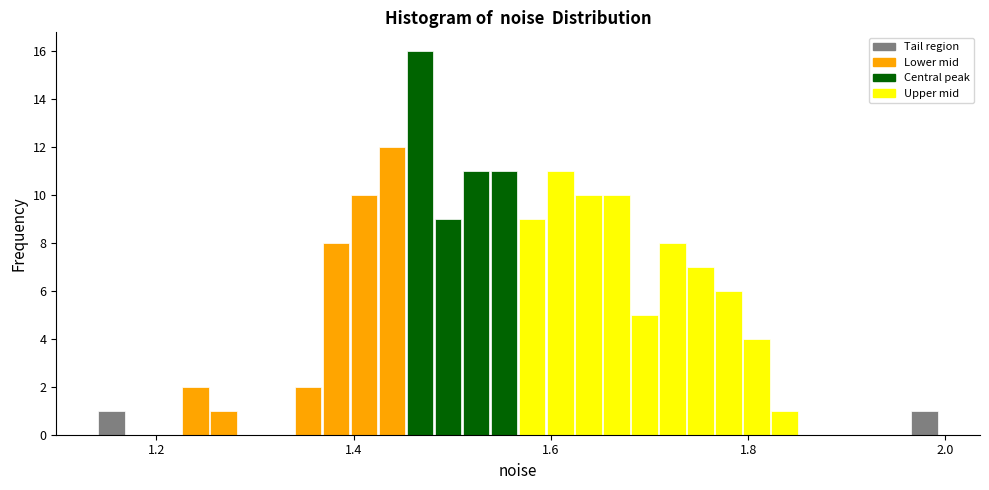

Around what value on the x-axis is the tallest bar? Give the approximate position of its centre, as read against the axis.

1.46